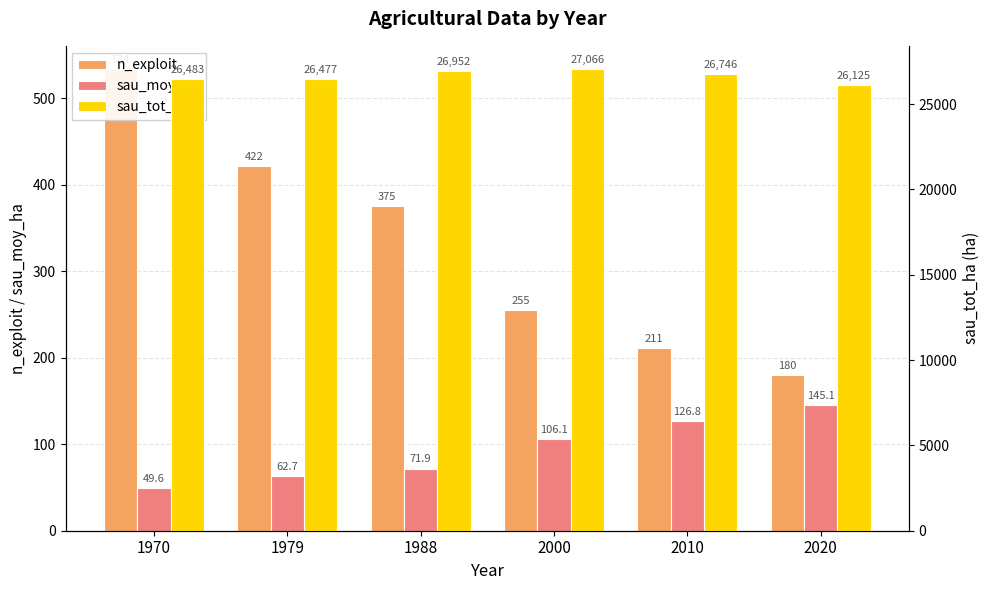

How many data points does each series have?

6